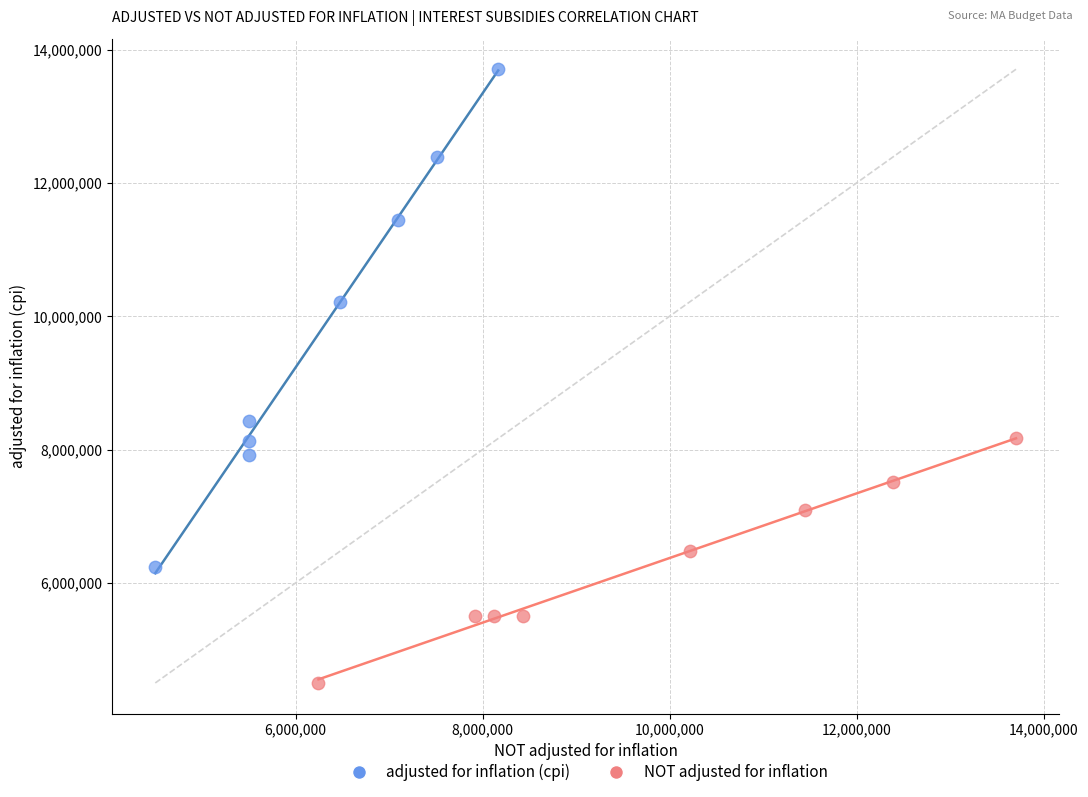

Which series reaches the minimum Y coordinate?

NOT adjusted for inflation